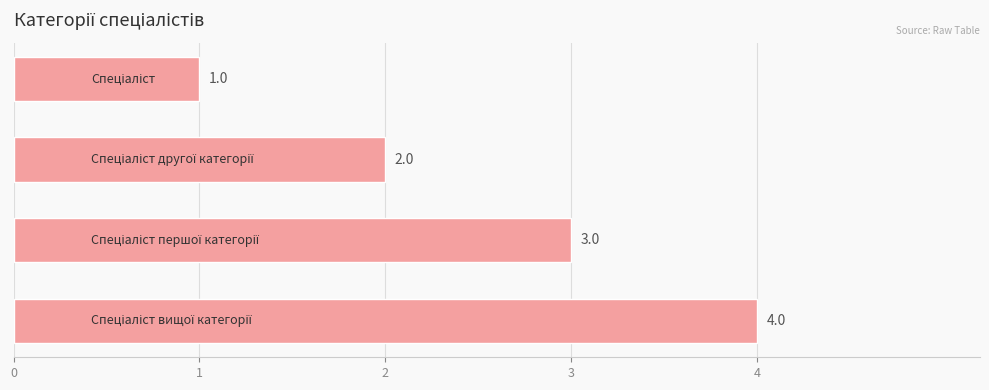

What is the greatest value displayed?

4